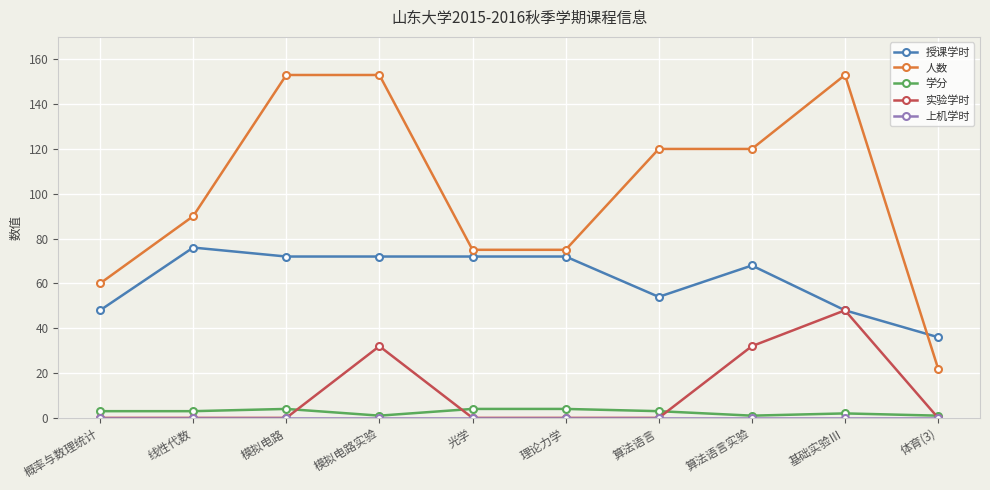

What is the minimum value for 人数?

22